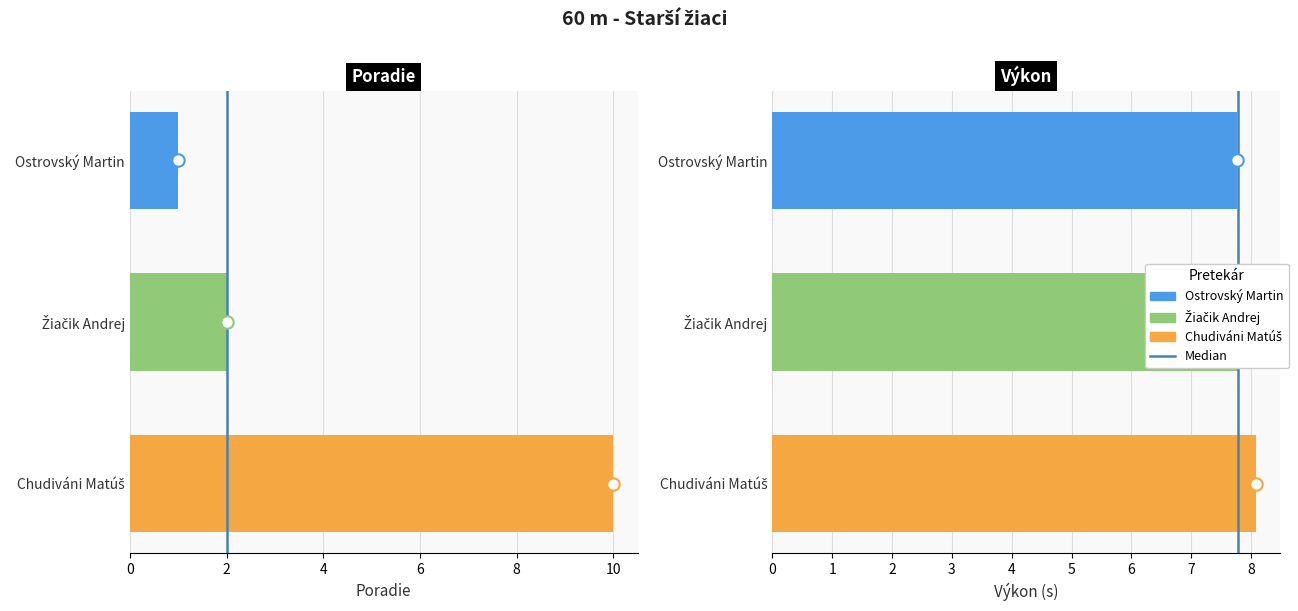

What is the total value across all series at Ostrovský Martin?

8.8